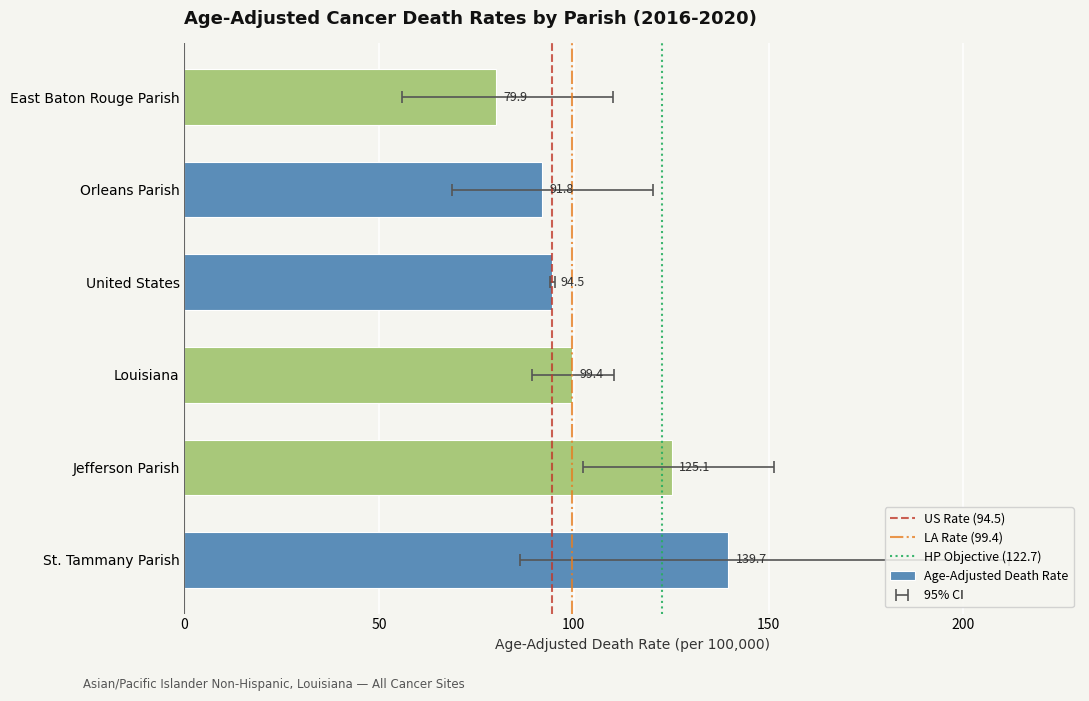

At which label does Lower CI first exceed 89?

Jefferson Parish